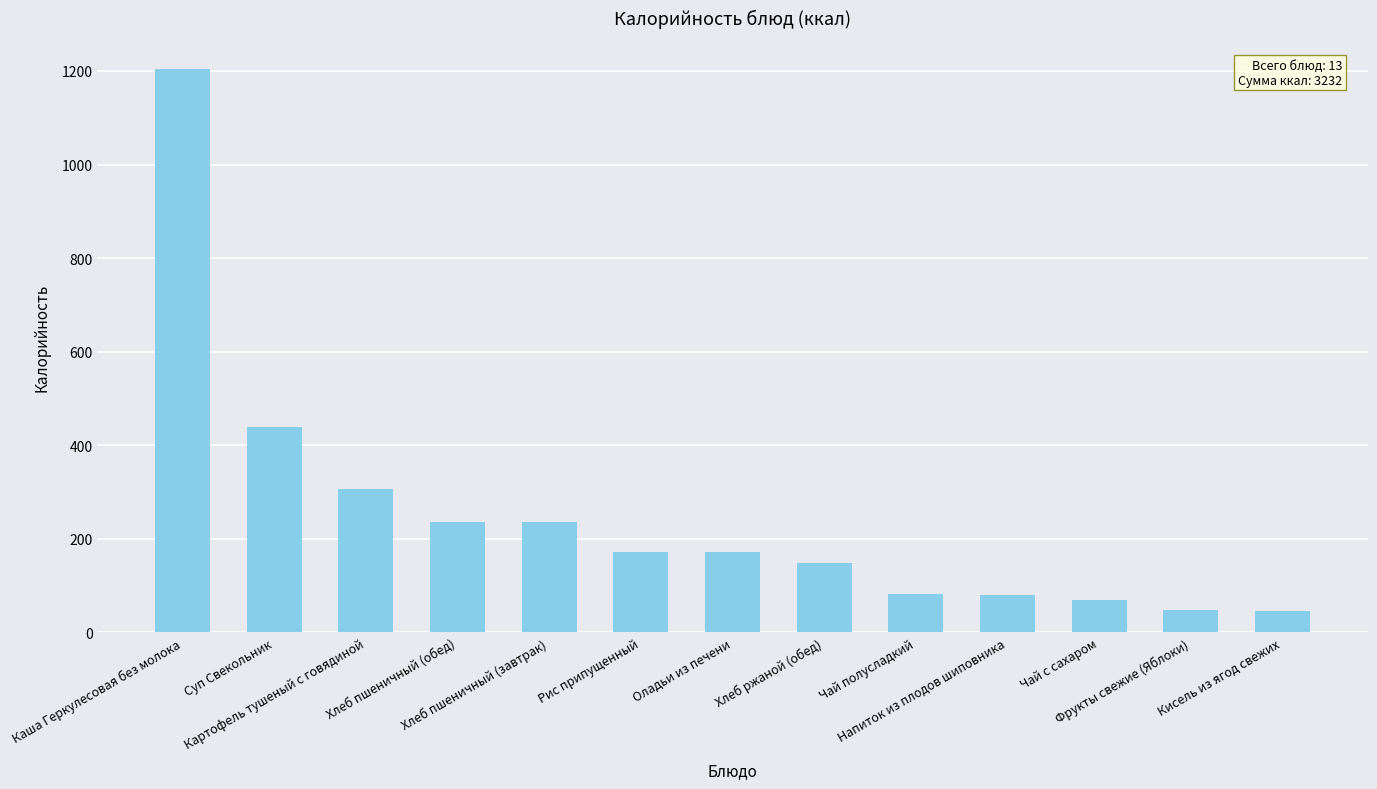

Between Чай с сахаром and Картофель тушеный с говядиной, which is larger?

Картофель тушеный с говядиной